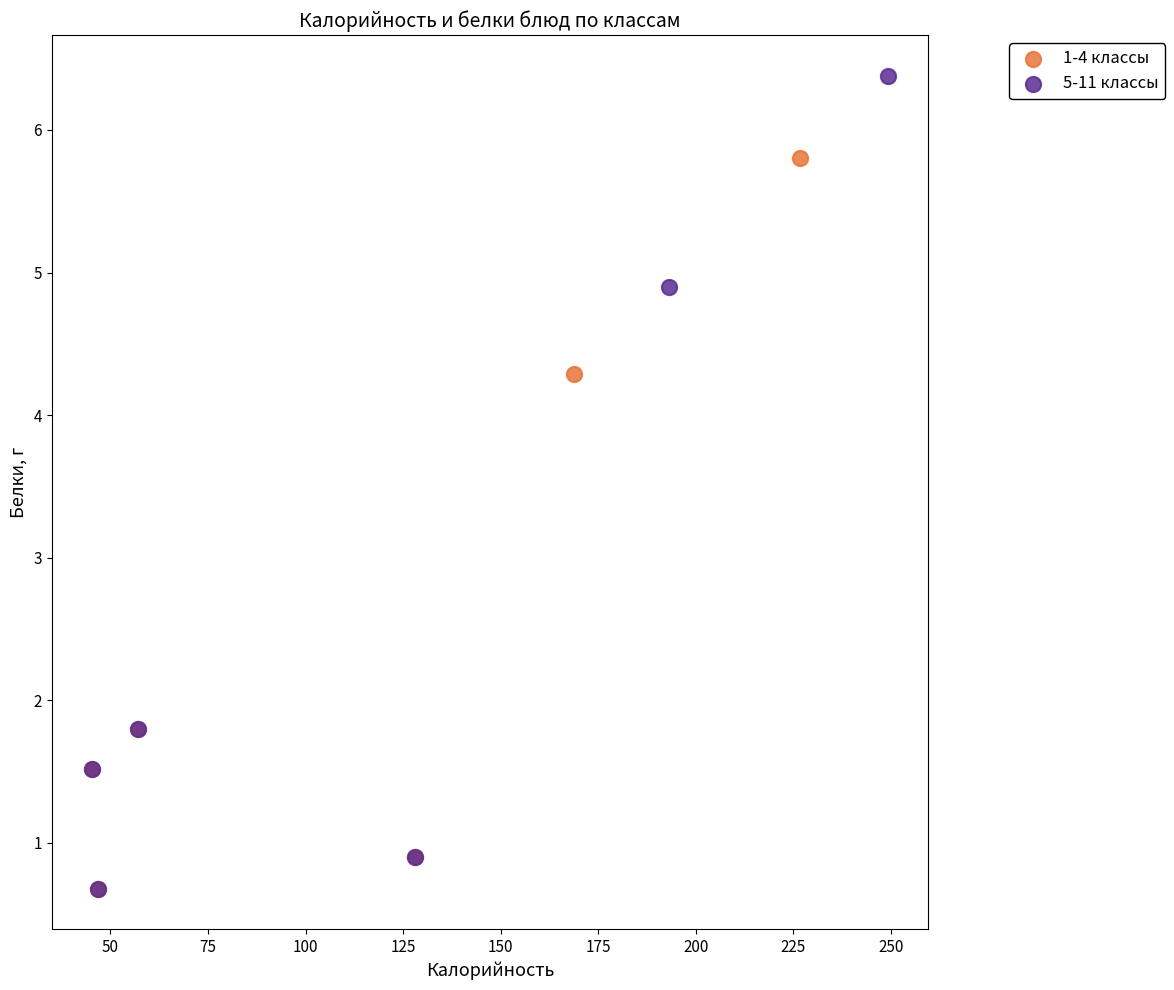

Which series contains the highest Y value?

5-11 классы